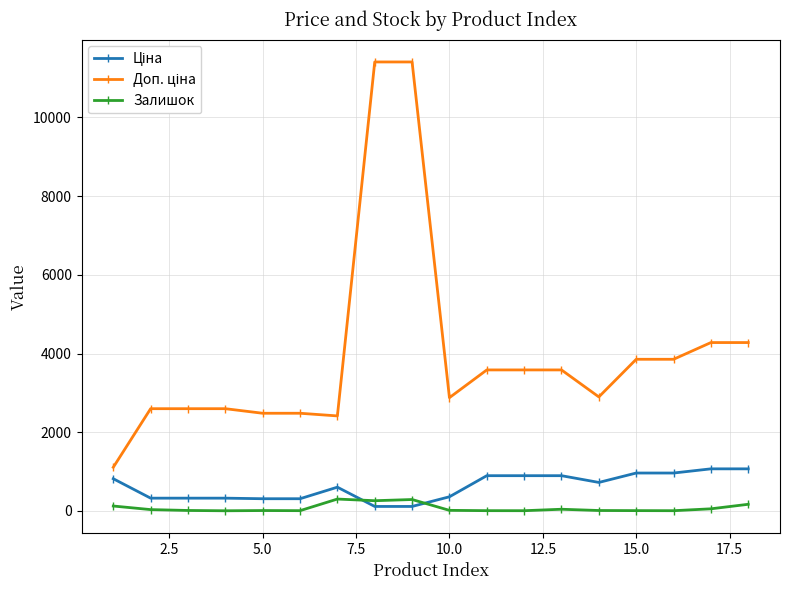

What is the smallest value displayed?

4.0